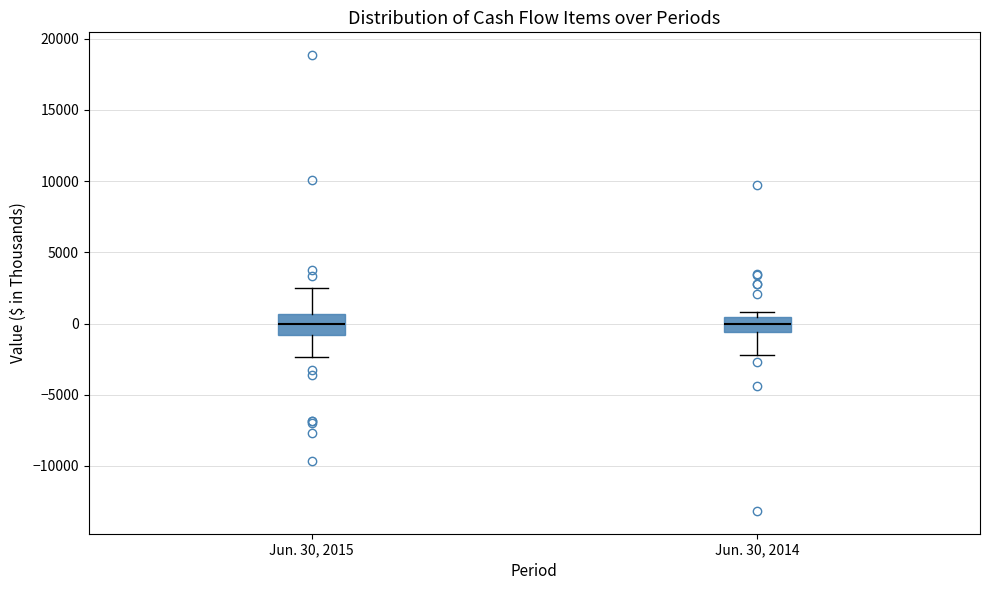

Reading left to right, transcribe this box plot: for each box, give where its median line is, the range the box spans, and where its two whiskers end, as read against the y-axis. The values are not printed on the chart, so give them approximately, as read against the axis.

Jun. 30, 2015: median 0, box -1000 to 500, whiskers -2500 to 2500
Jun. 30, 2014: median 0, box -500 to 500, whiskers -2000 to 1000